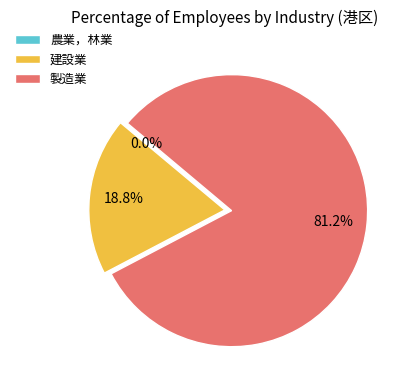

Between 建設業 and 製造業, which is larger?

製造業